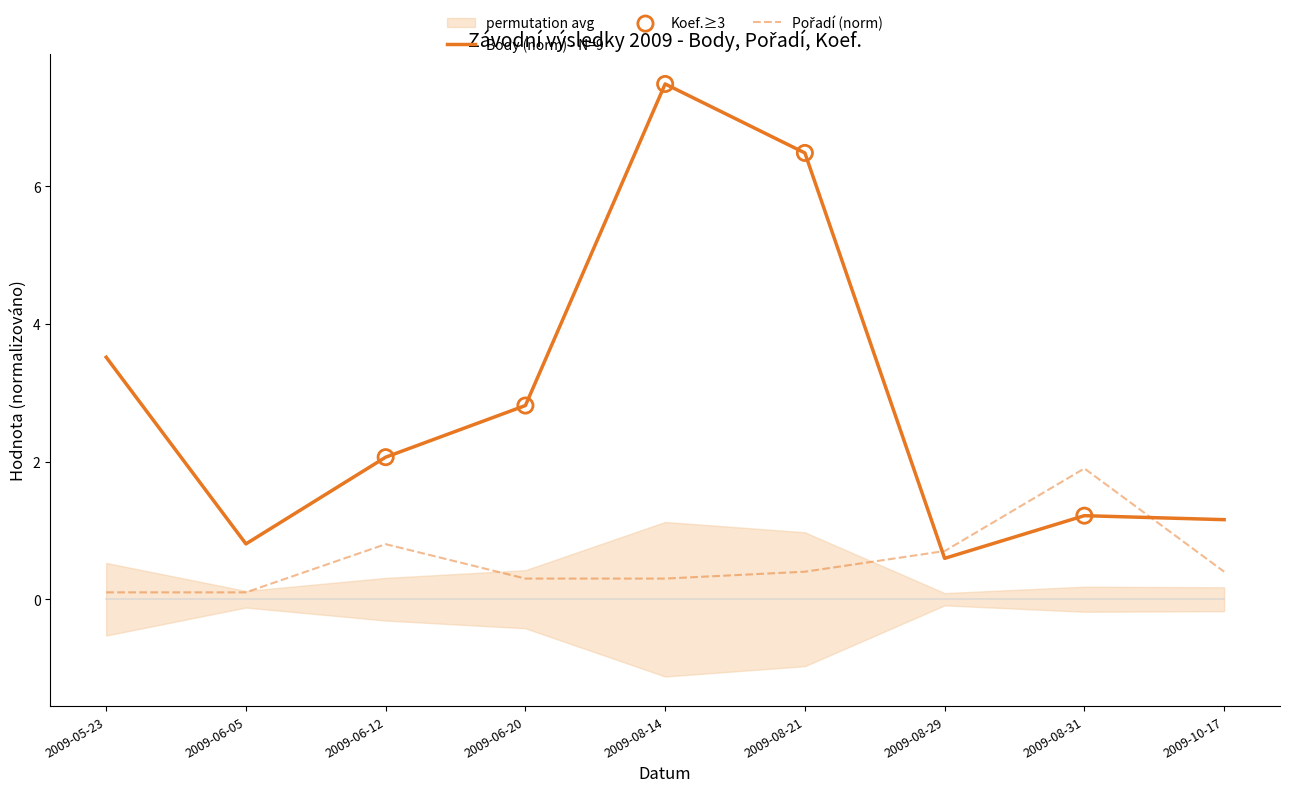

The value of Body (norm) - N=9 at 2009-08-14 is 4.5. True or false?

False